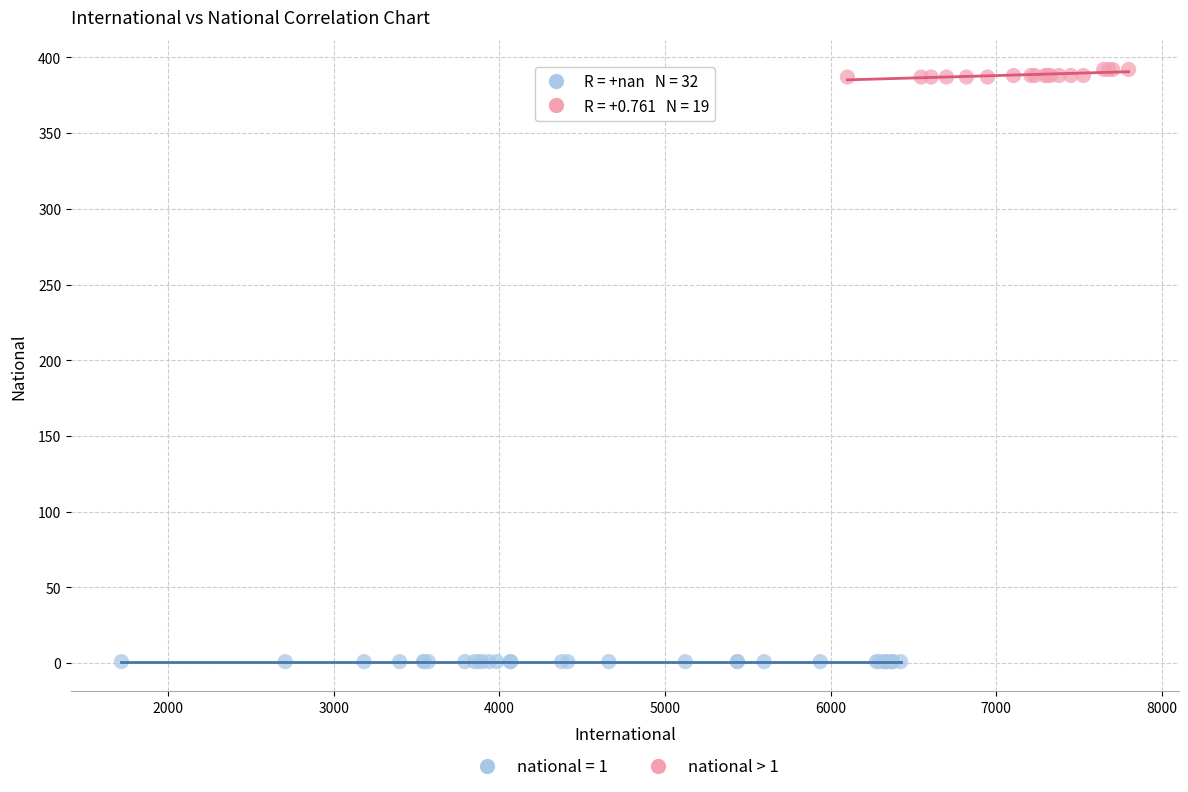

Which series reaches the maximum Y coordinate?

national > 1